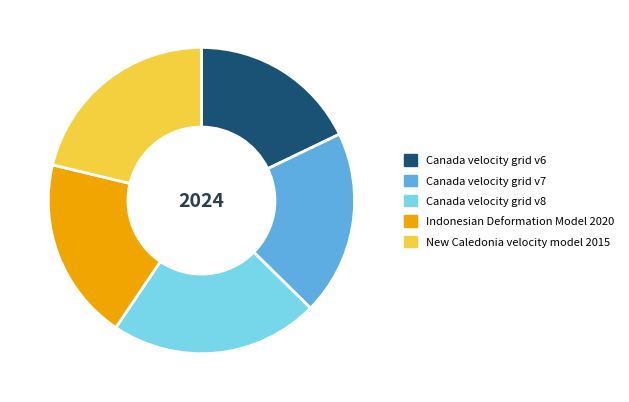

Do Indonesian Deformation Model 2020 and New Caledonia velocity model 2015 together represent more than half of the pie?

No